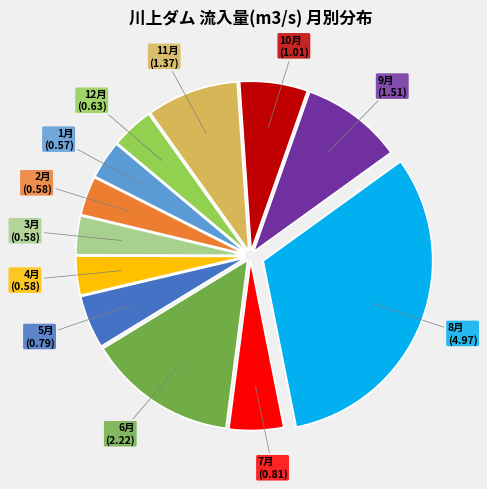

How many slices are in this pie chart?

12